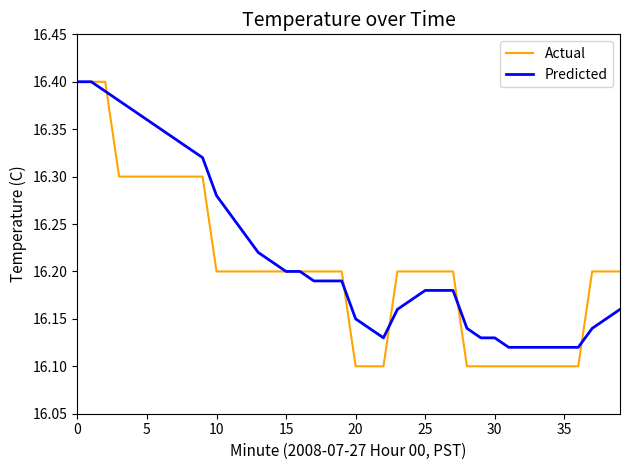

Which series has the widest spread of values?

Actual